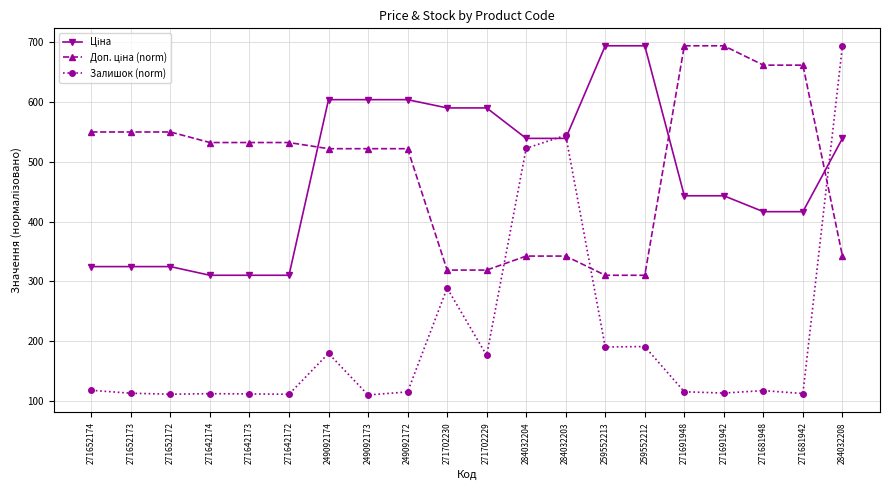

What is the greatest value displayed?

693.7